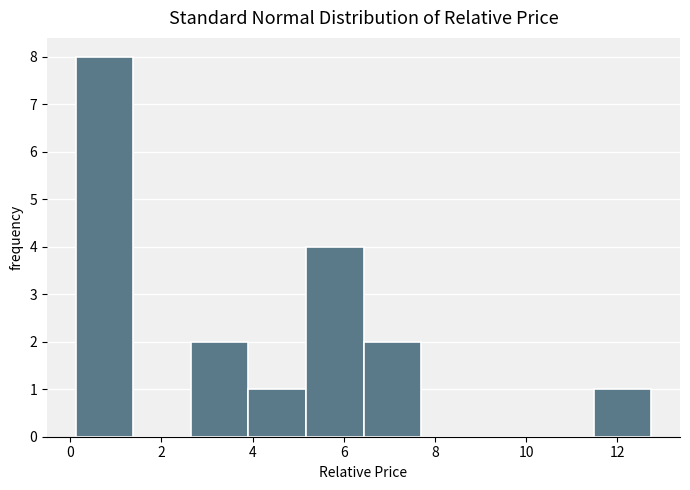

Over which range of the x-axis is the bar tallest?

0.2 to 1.4